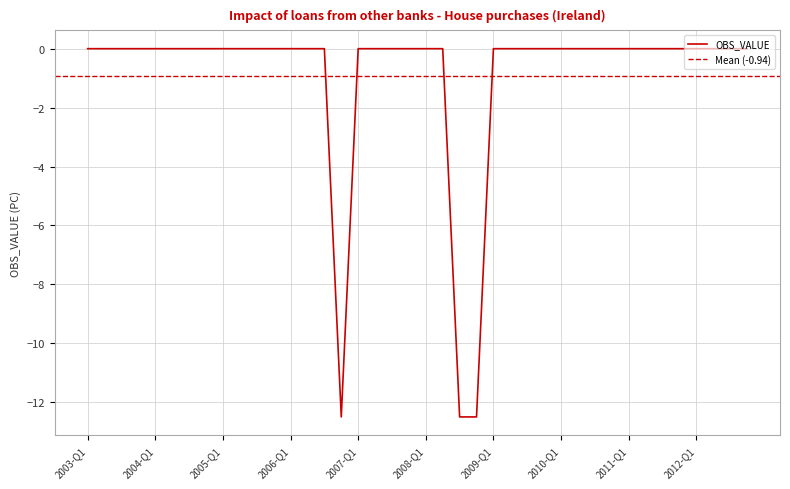

Reading left to right, list all the values displayed in this chart.

2003-Q1=0.0	2003-Q2=0.0	2003-Q3=0.0	2003-Q4=0.0	2004-Q1=0.0	2004-Q2=0.0	2004-Q3=0.0	2004-Q4=0.0	2005-Q1=0.0	2005-Q2=0.0	2005-Q3=0.0	2005-Q4=0.0	2006-Q1=0.0	2006-Q2=0.0	2006-Q3=0.0	2006-Q4=-12.5	2007-Q1=0.0	2007-Q2=0.0	2007-Q3=0.0	2007-Q4=0.0	2008-Q1=0.0	2008-Q2=0.0	2008-Q3=-12.5	2008-Q4=-12.5	2009-Q1=0.0	2009-Q2=0.0	2009-Q3=0.0	2009-Q4=0.0	2010-Q1=0.0	2010-Q2=0.0	2010-Q3=0.0	2010-Q4=0.0	2011-Q1=0.0	2011-Q2=0.0	2011-Q3=0.0	2011-Q4=0.0	2012-Q1=0.0	2012-Q2=0.0	2012-Q3=0.0	2012-Q4=0.0